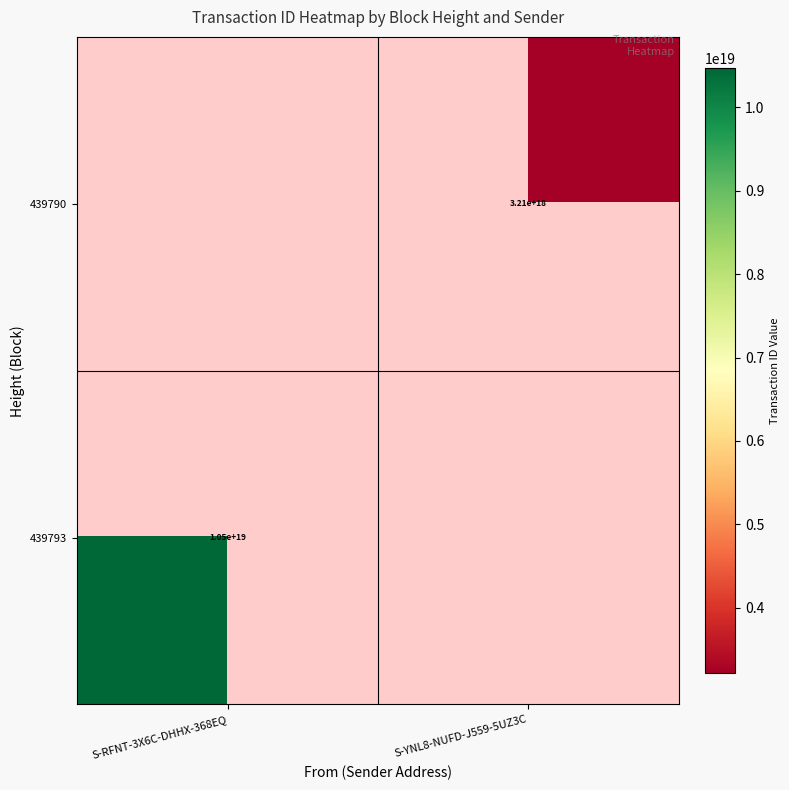

True or false: 439790 has a value of 5310950445748065280 at S-YNL8-NUFD-J559-5UZ3C.

False